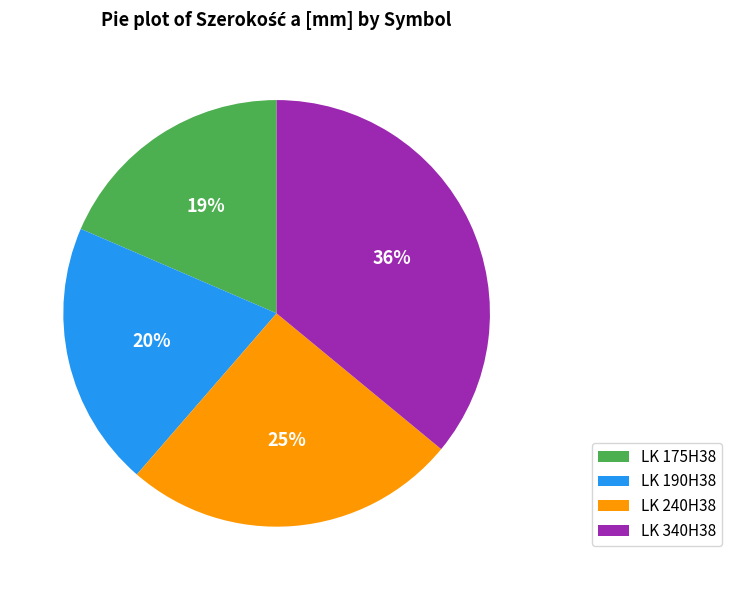

Which slice is the smallest?

LK 175H38